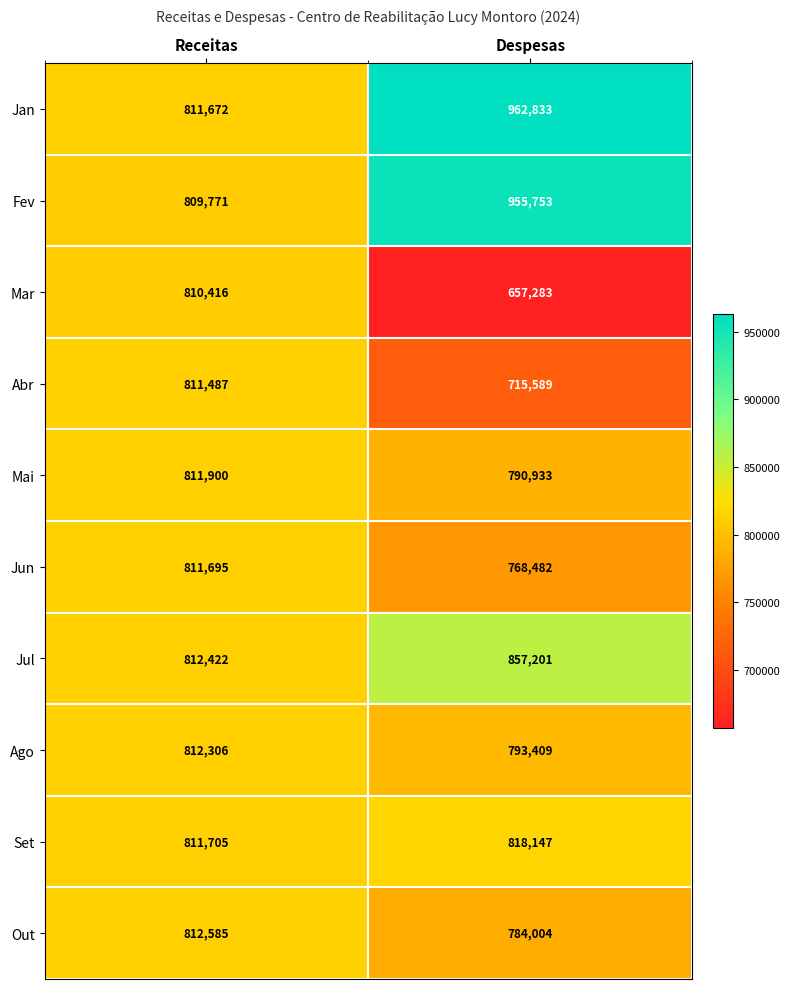

Reading right to left, what are all the values shown in this chart?

Jan: Despesas=962833	Receitas=811672
Fev: Despesas=955753	Receitas=809771
Mar: Despesas=657283	Receitas=810416
Abr: Despesas=715589	Receitas=811487
Mai: Despesas=790933	Receitas=811900
Jun: Despesas=768482	Receitas=811695
Jul: Despesas=857201	Receitas=812422
Ago: Despesas=793409	Receitas=812306
Set: Despesas=818147	Receitas=811705
Out: Despesas=784004	Receitas=812585